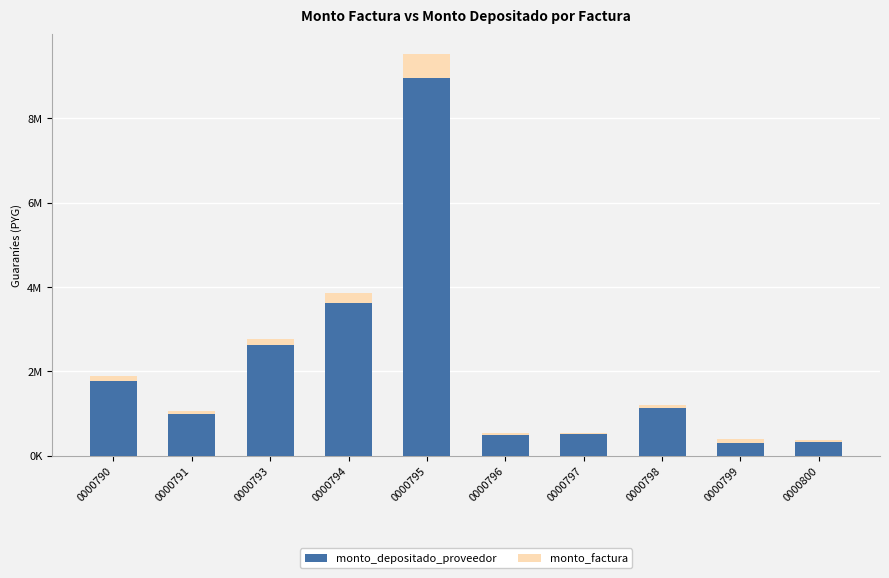

Which series has the largest total across all categories?

monto_depositado_proveedor